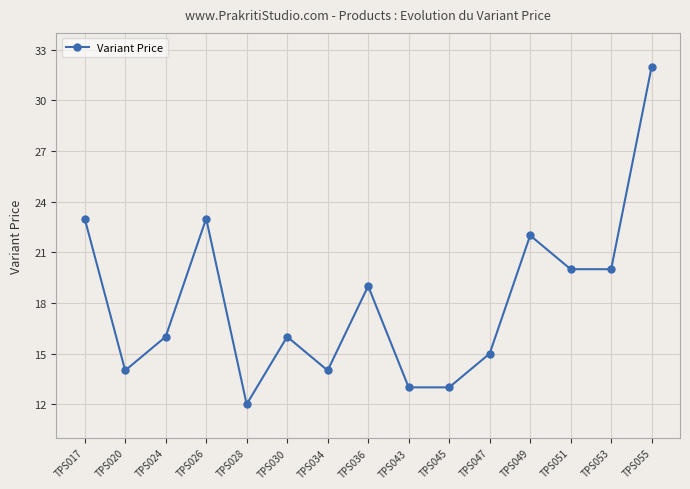

How many lines are shown in the chart?

1